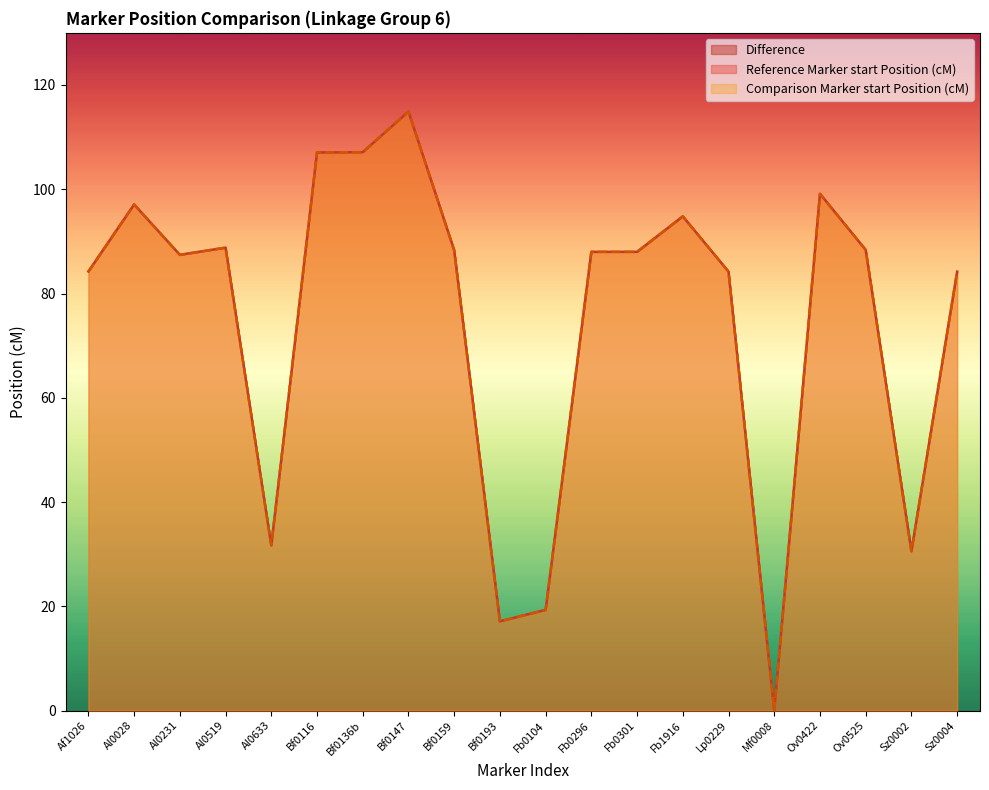

List the series in order of their peak value, highest first.

Comparison Marker start Position (cM), Reference Marker start Position (cM)